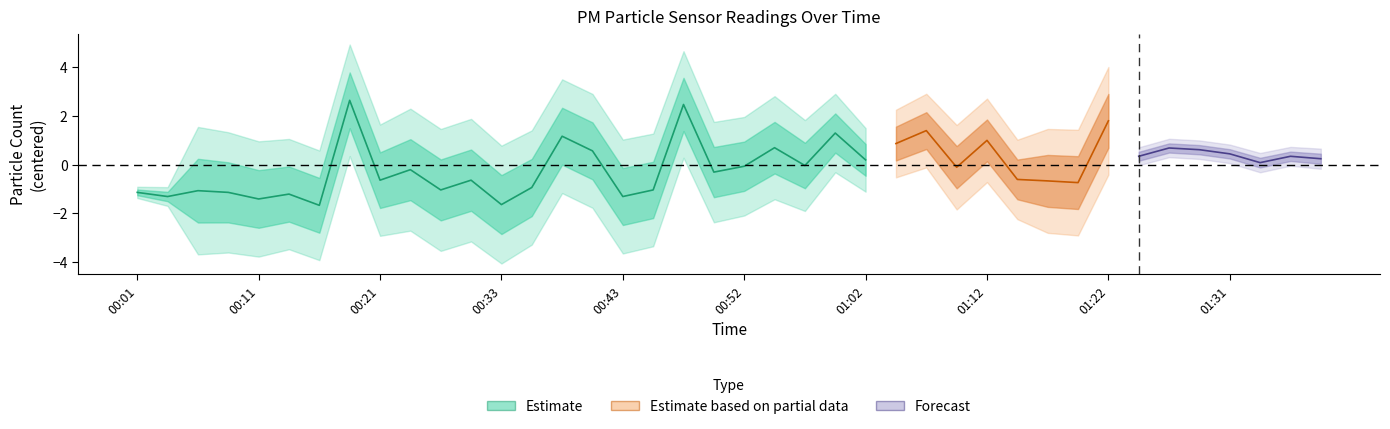

How many interior local valleys does the P2 series have?

9